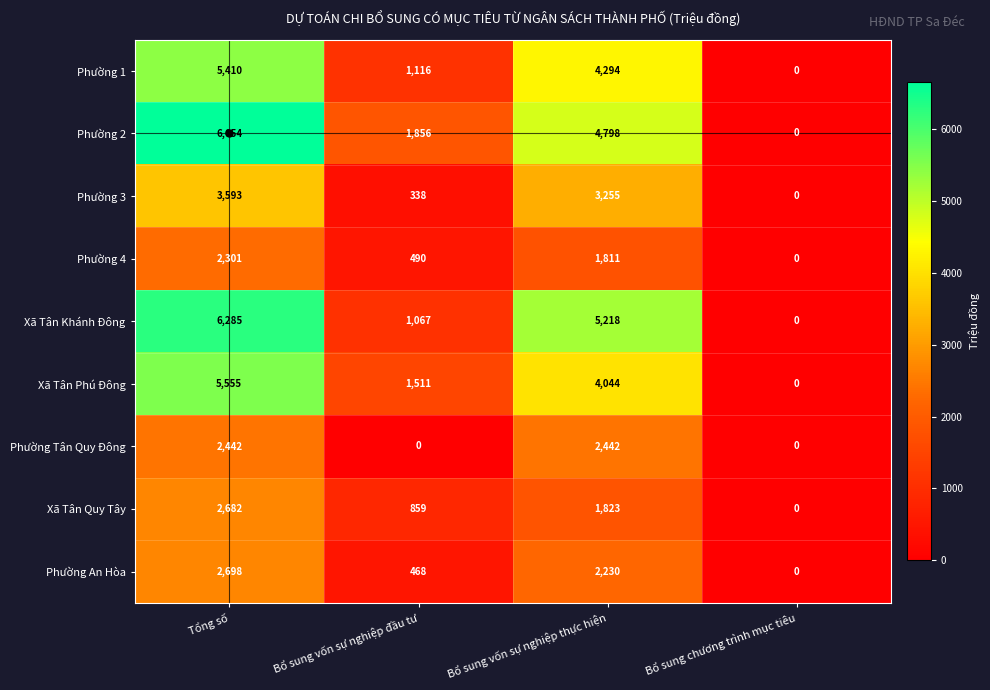

The Xã Tân Khánh Đông series shows 5218 at Bổ sung vốn sự nghiệp thực hiện. True or false?

True